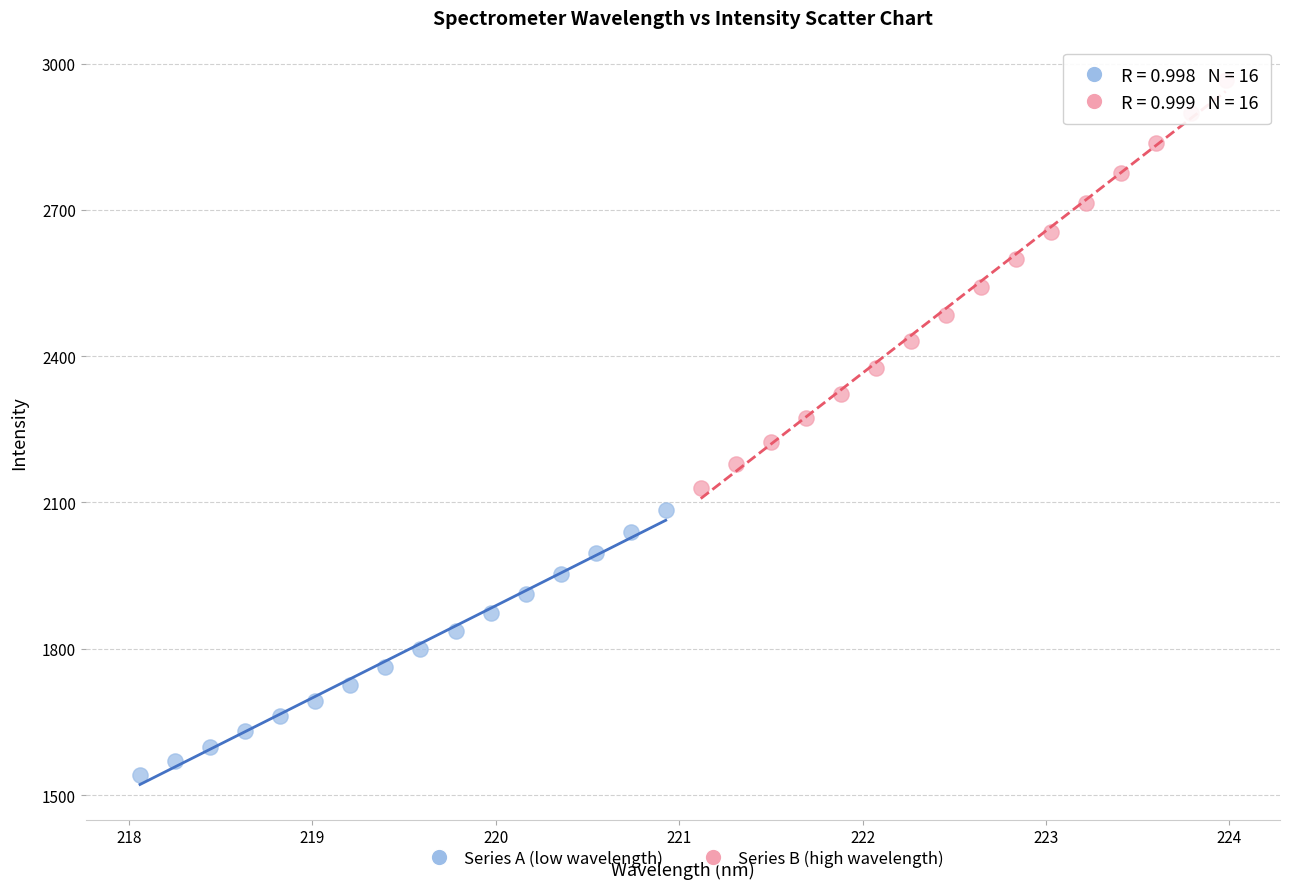

What are all the series names shown in the legend?

Series A (low wavelength), Series B (high wavelength)